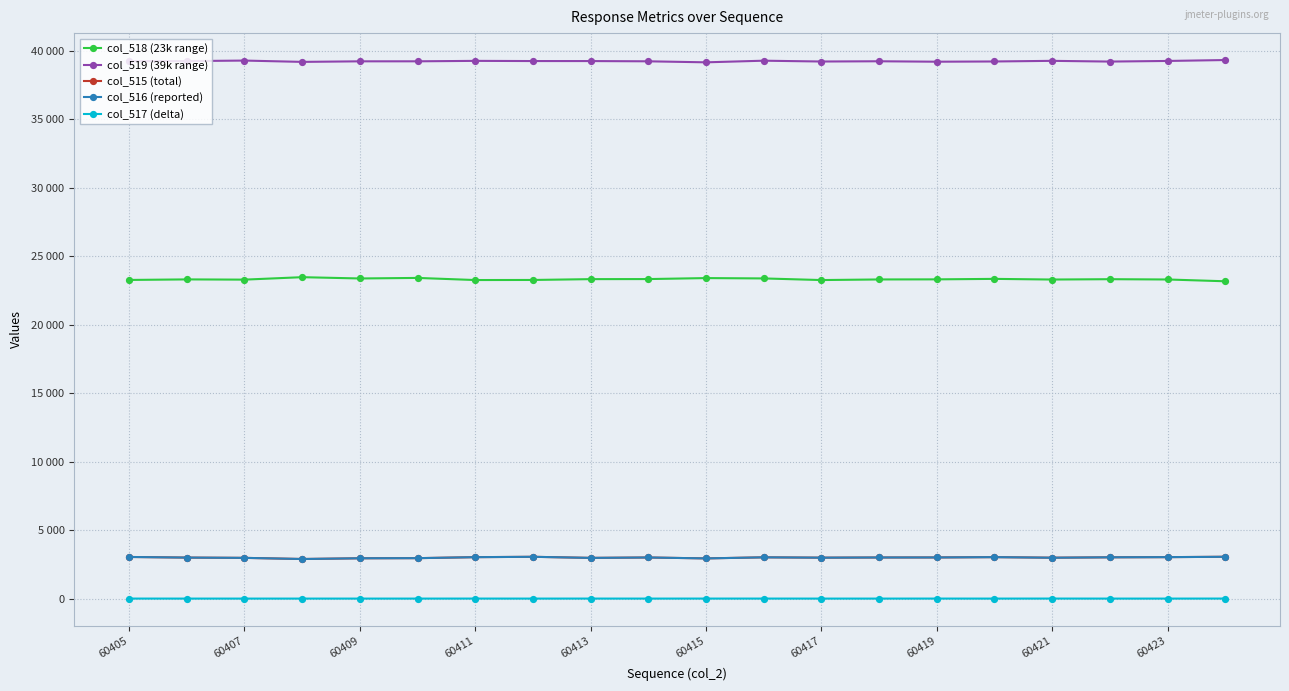

What is the average value of the col_518 (23k range) series?

23315